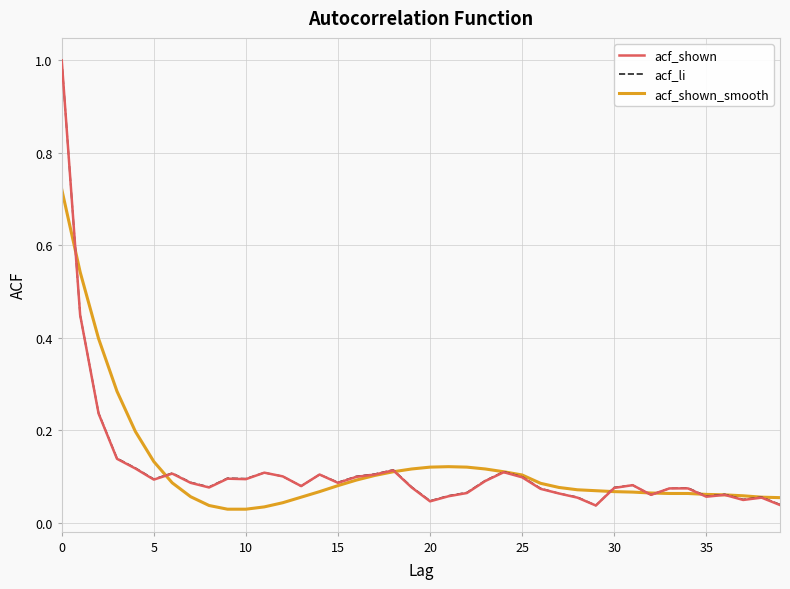

At which category does the chart reach its minimum across all series?

9